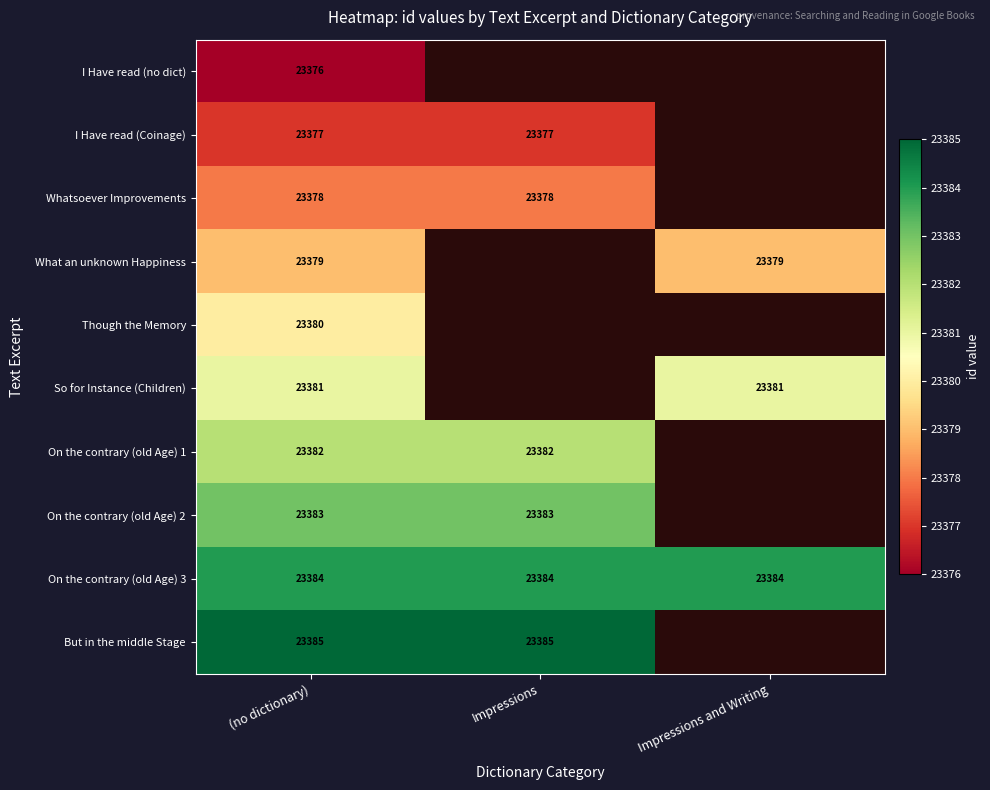

Between (no dictionary) and Impressions and Writing, which is larger?

Impressions and Writing